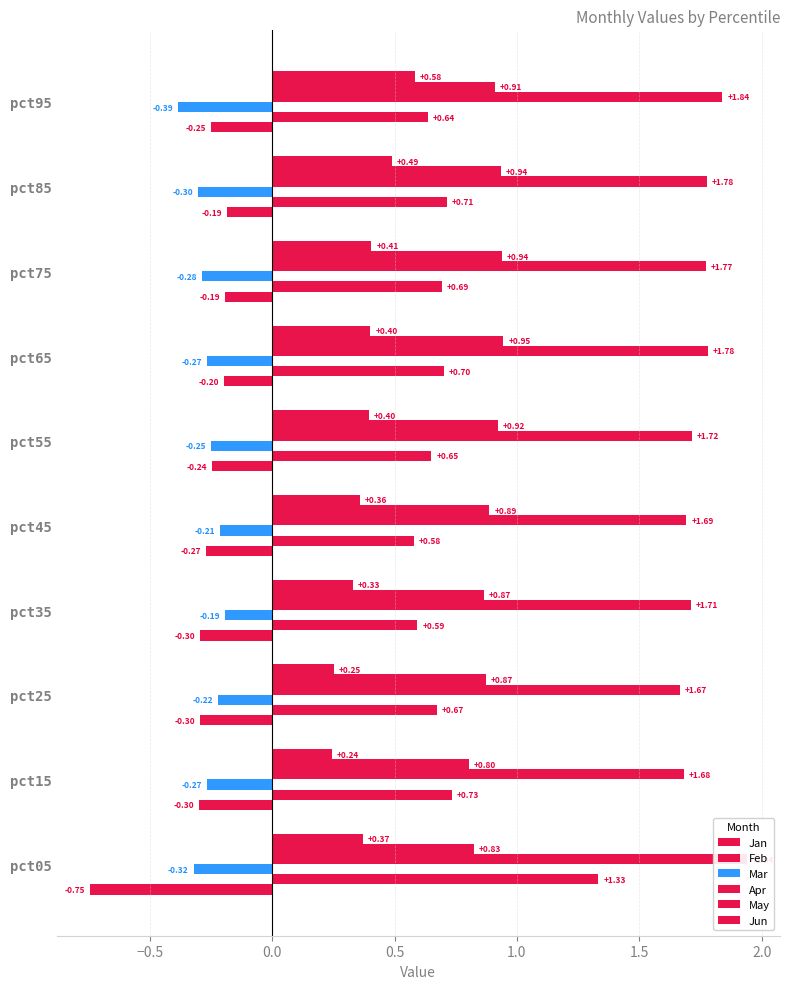

How many distinct data groups are displayed?

6